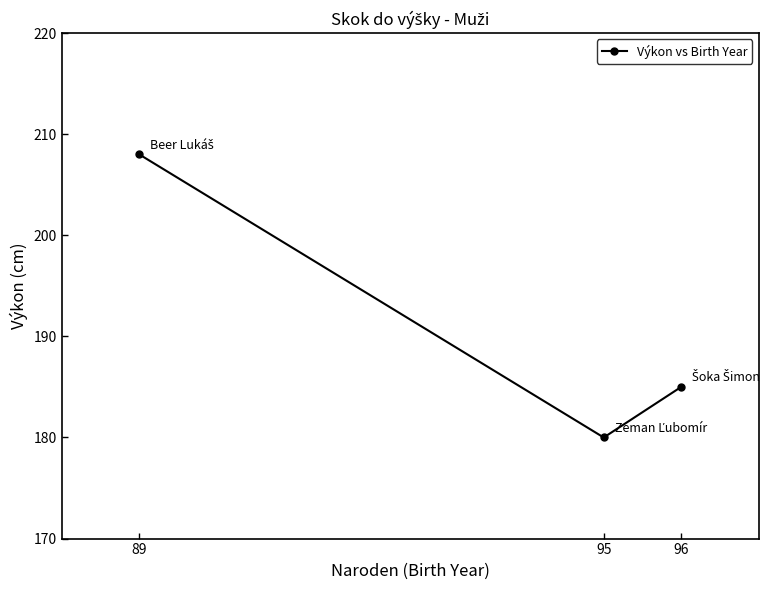

Rank the categories by value from highest to lowest.

89, 96, 95